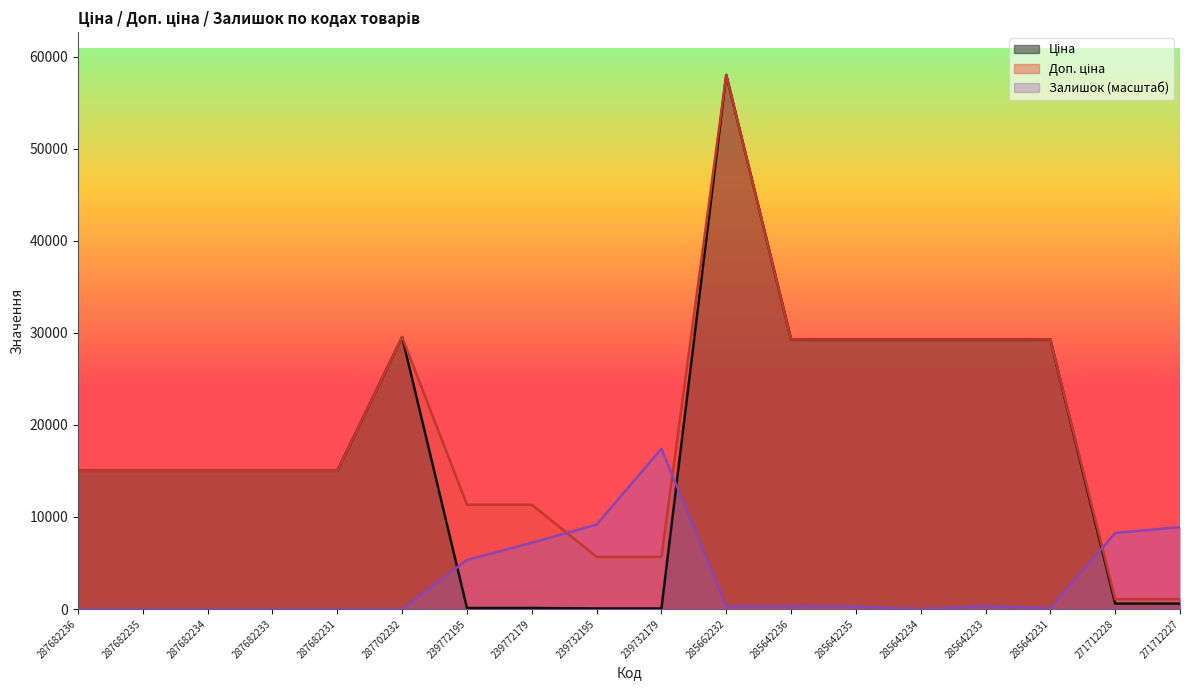

What is the label of the 5th point from the left?

287682231